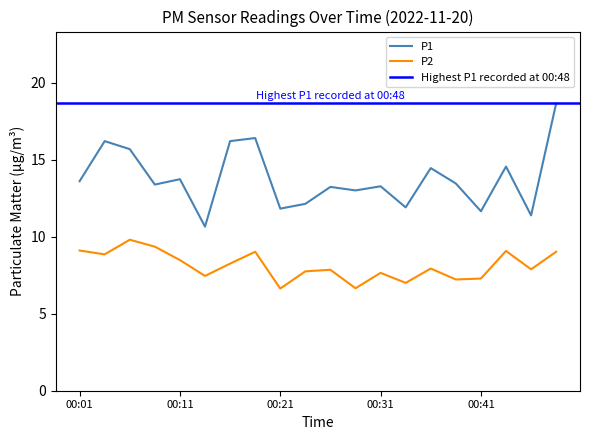

Where is the first local maximum for P2?

00:06